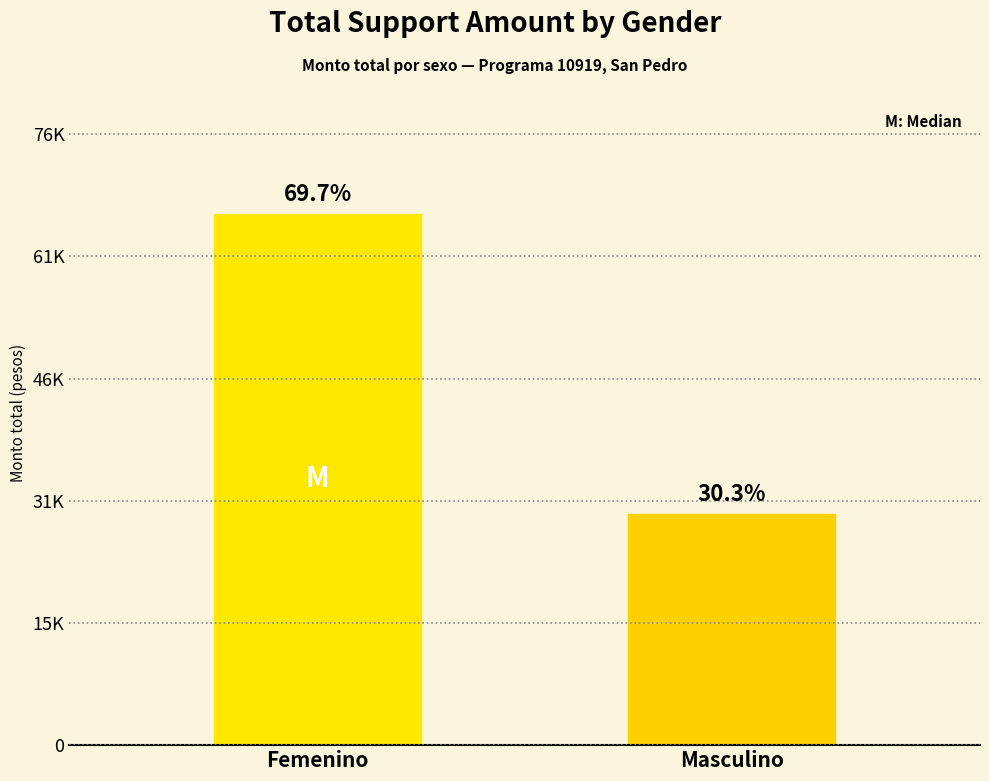

Between Masculino and Femenino, which is larger?

Femenino